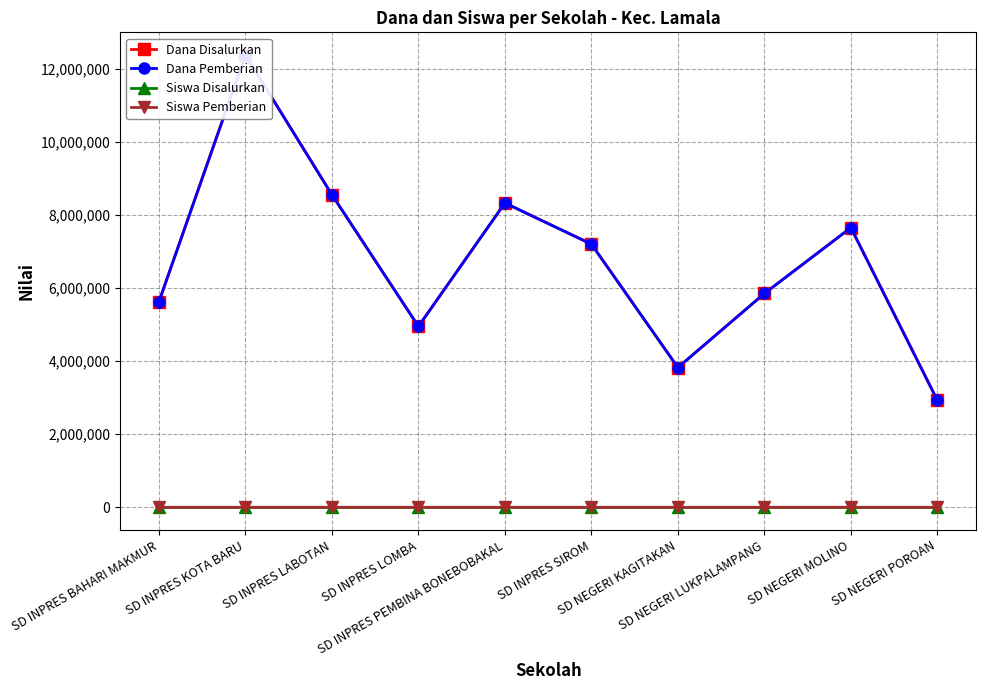

Does the chart have visible grid lines?

Yes